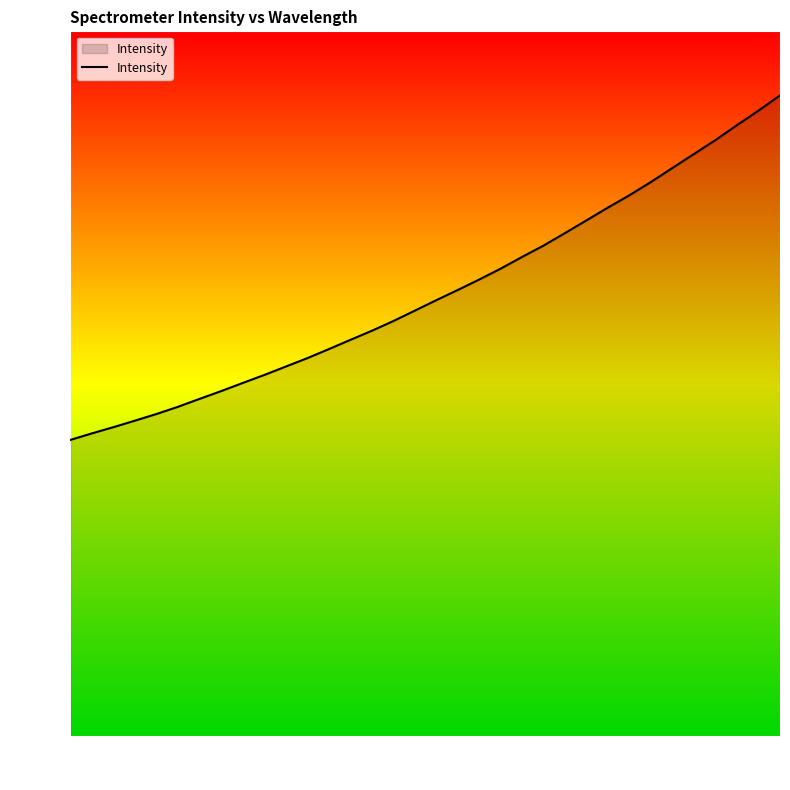

What is the maximum value shown in the chart?

5436.4